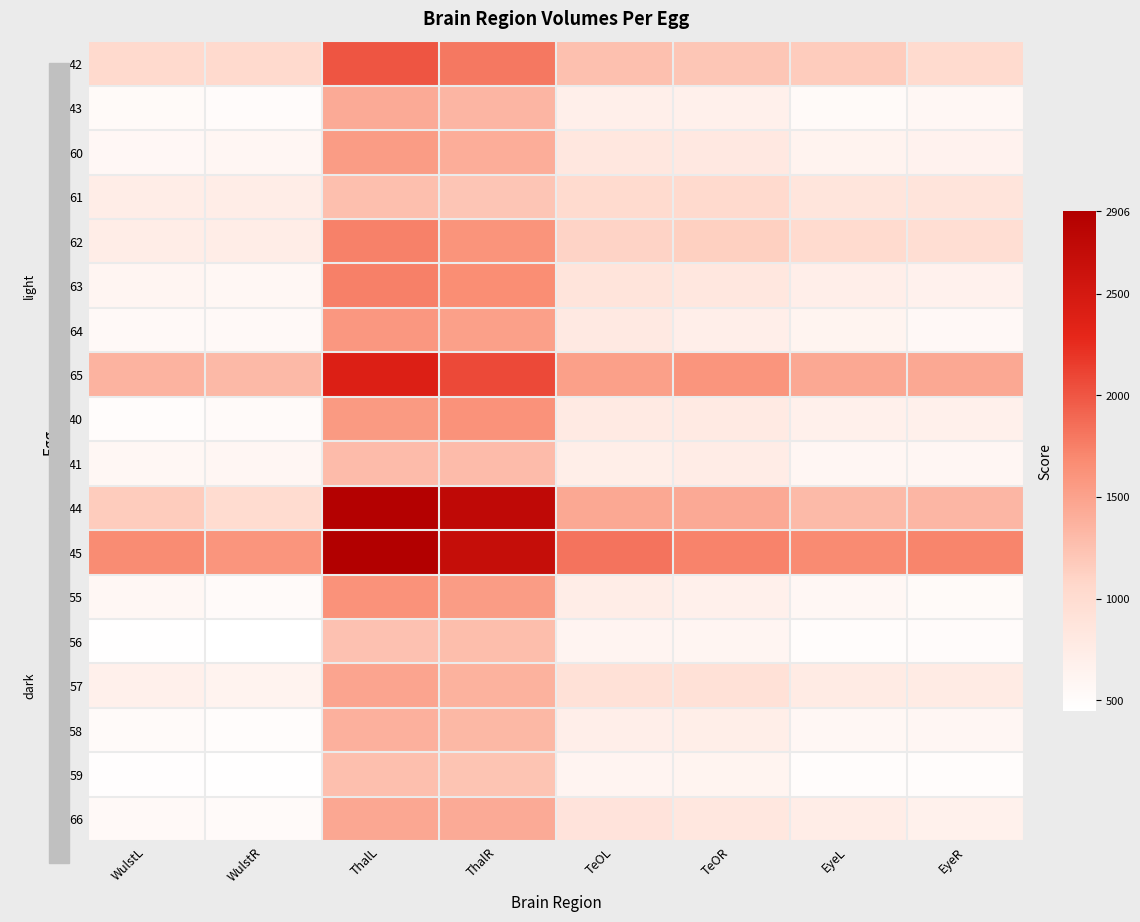

At WulstL, list the series in order from smallest to largest.

56, 59, 40, 58, 43, 66, 64, 60, 55, 41, 63, 57, 61, 62, 42, 44, 65, 45